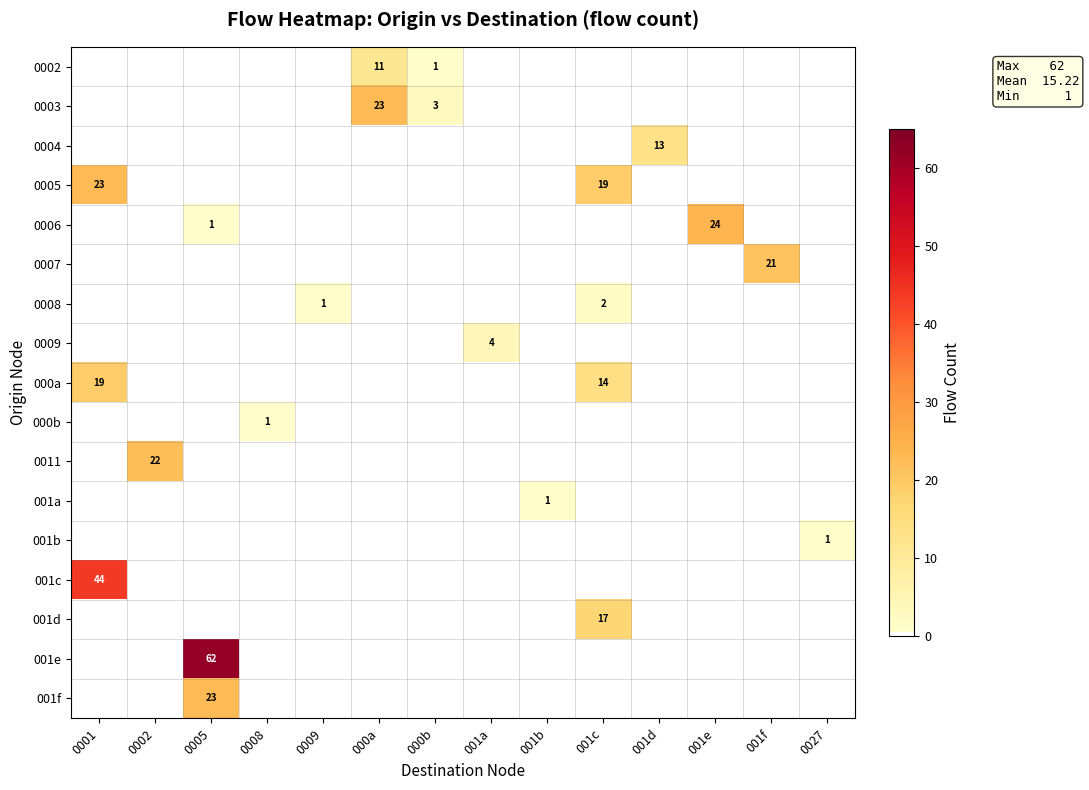

Between 0002 and 001c, which series saw the biggest shift?

0011